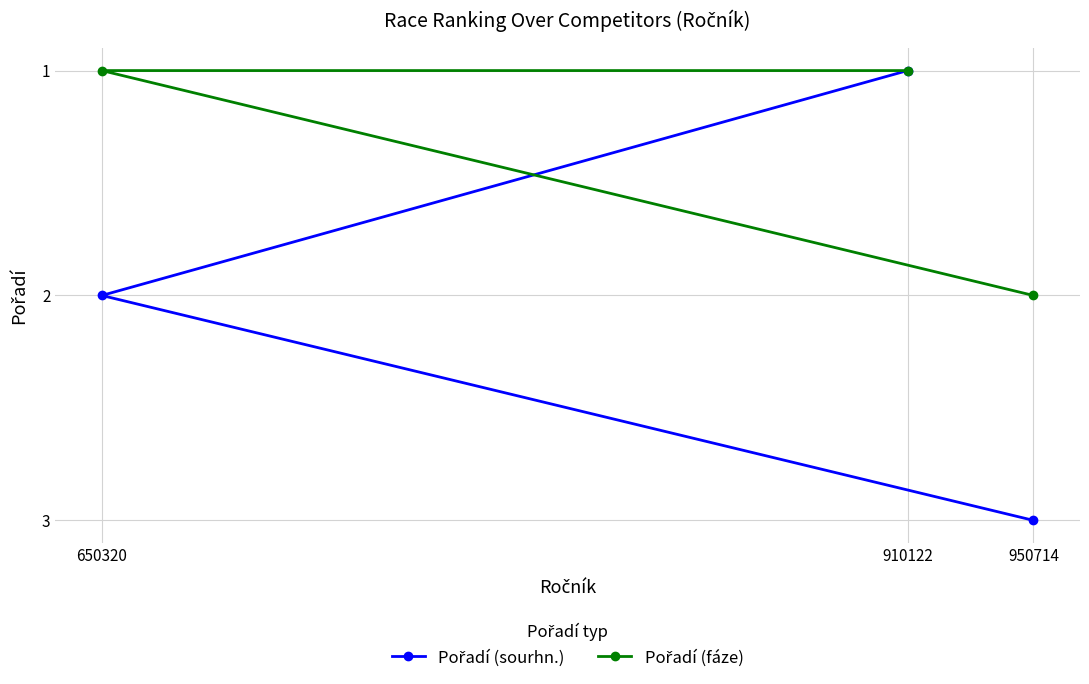

How many data points in Pořadí (sourhn.) are above 2?

1